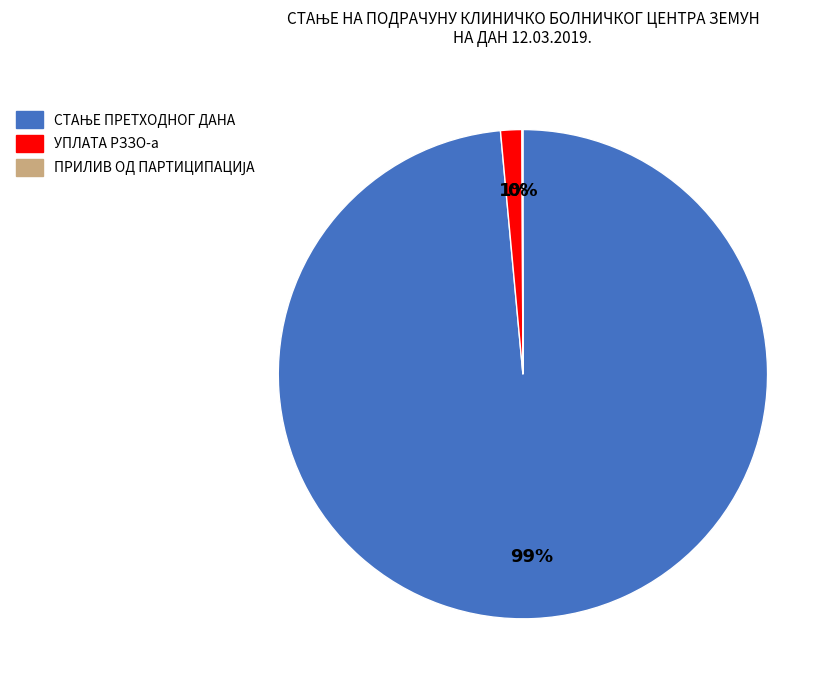

To the nearest percent, what portion does УПЛАТА РЗЗО-а represent?

1%